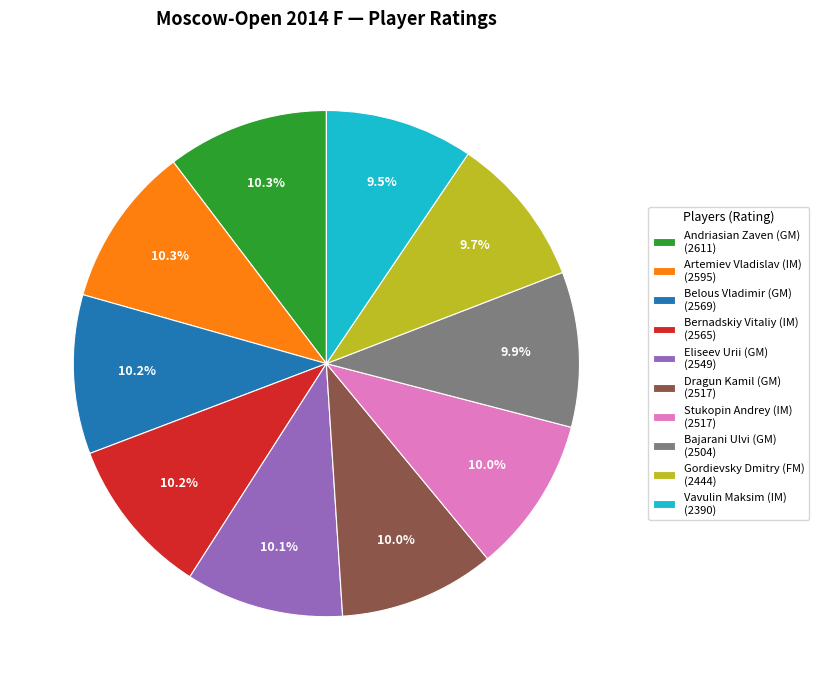

What is the ratio of the value at Belous Vladimir (GM) (2569) to the value at Eliseev Urii (GM) (2549)?

1.0